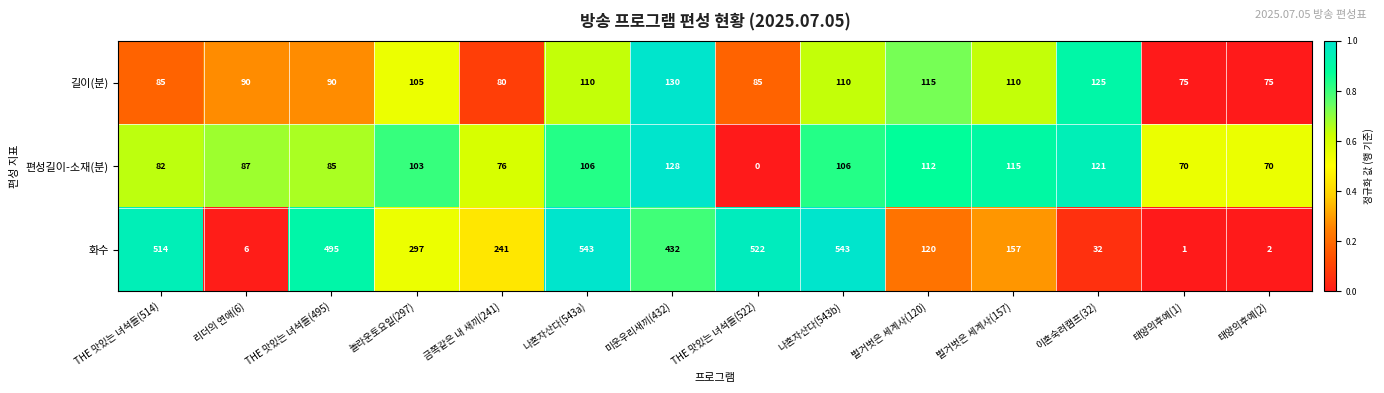

Which series has the largest range (max minus min)?

화수